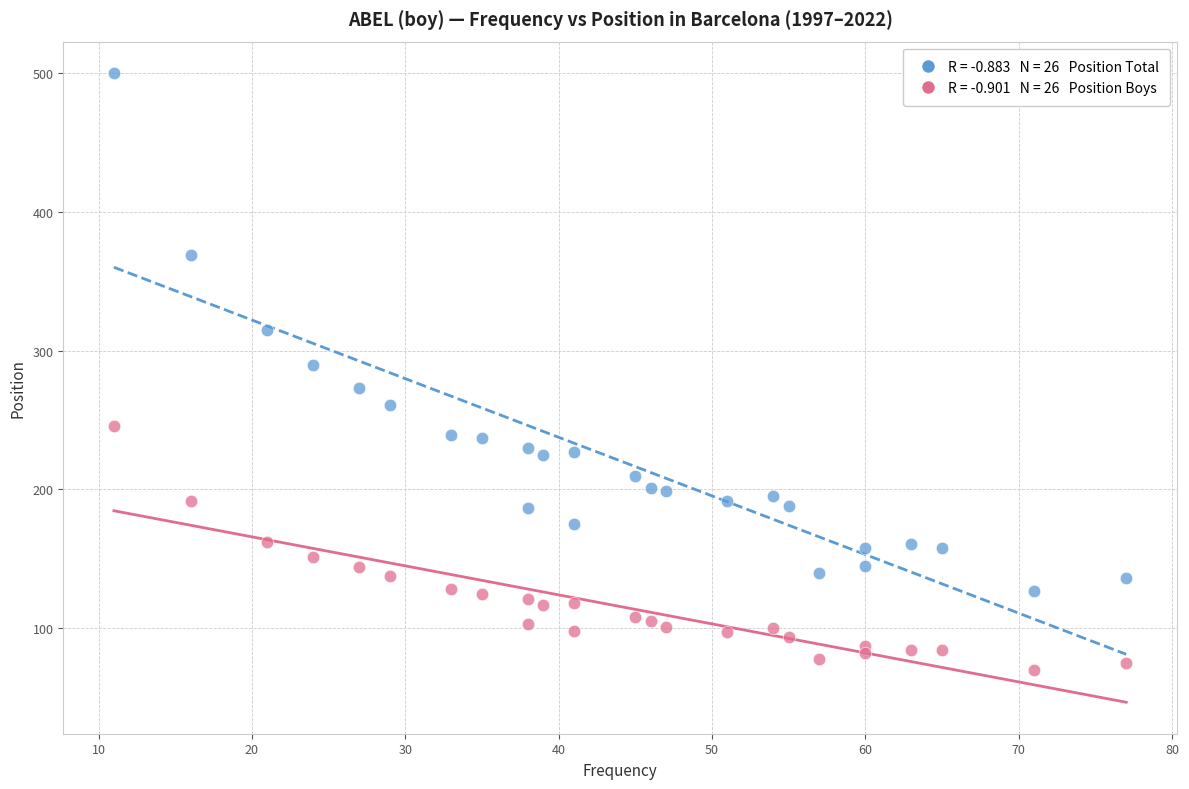

Across all series, what Y value is closest to 285?

290